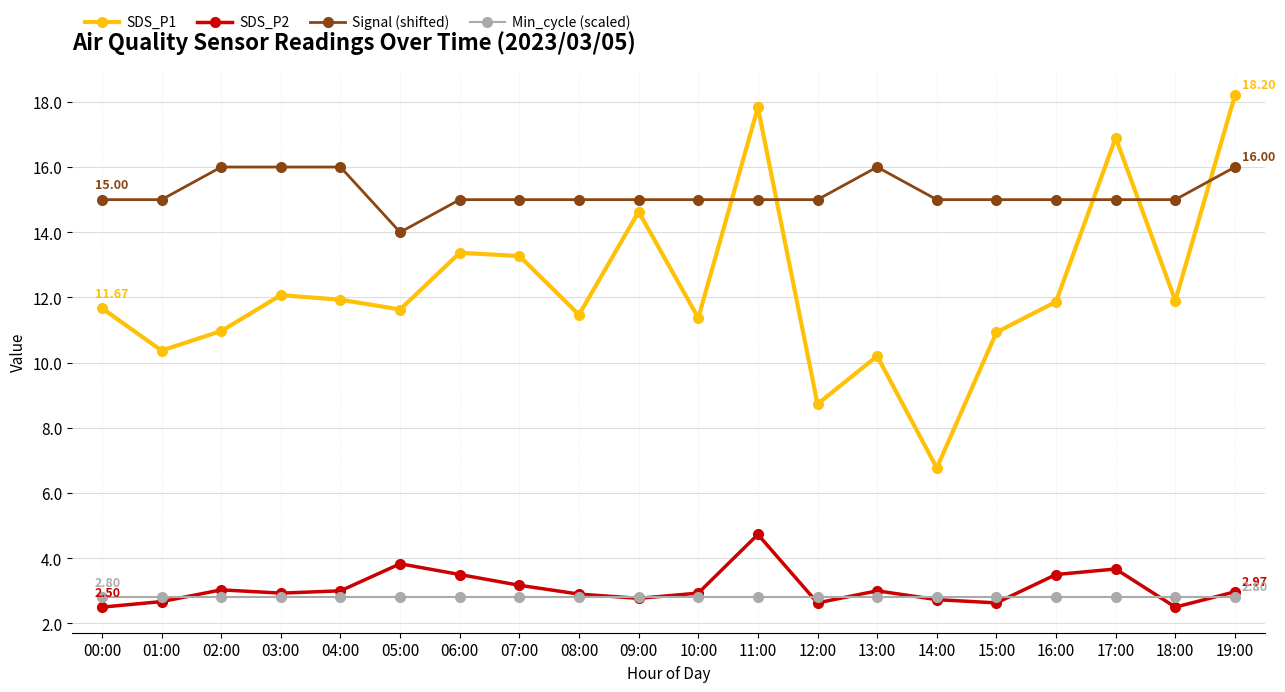

True or false: Signal (shifted) and SDS_P2 cross at least once.

False